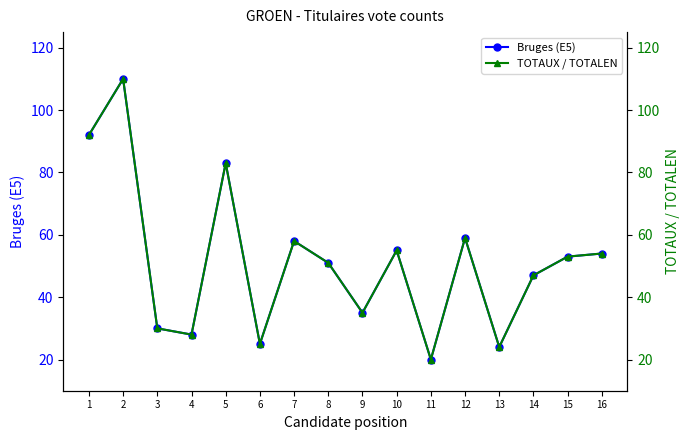

Reading left to right, list all the values displayed in this chart.

Bruges (E5): 92	110	30	28	83	25	58	51	35	55	20	59	24	47	53	54
TOTAUX / TOTALEN: 92	110	30	28	83	25	58	51	35	55	20	59	24	47	53	54